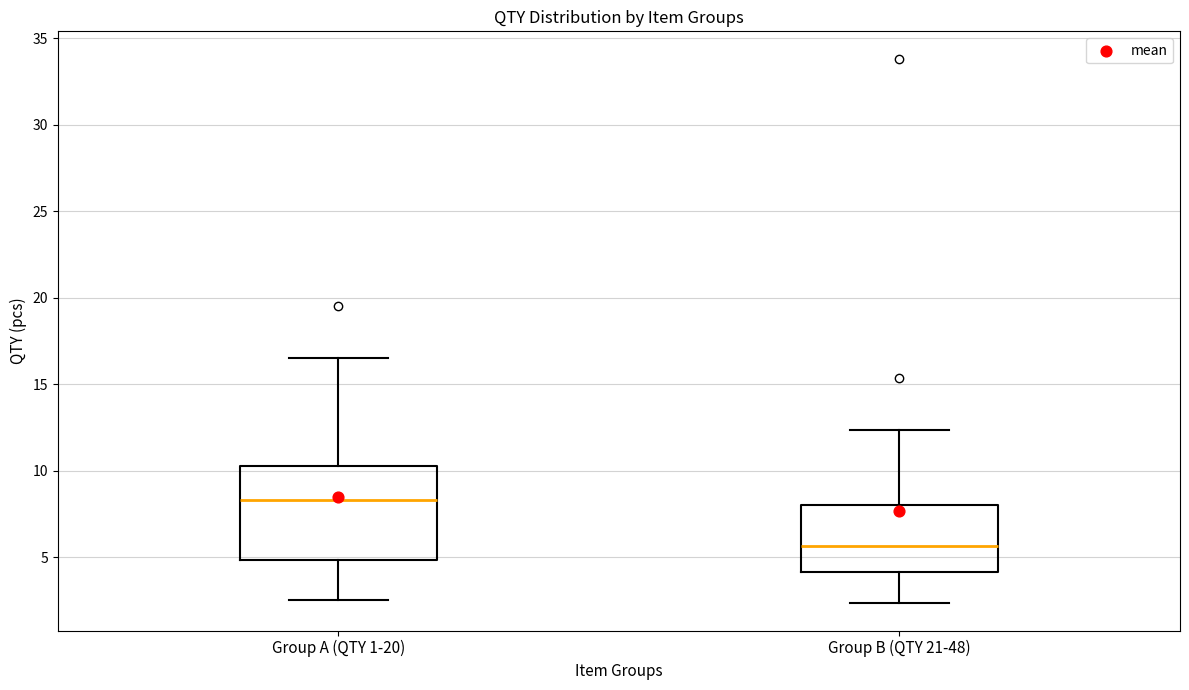

Which box's median line is the highest?

Group A (QTY 1-20)